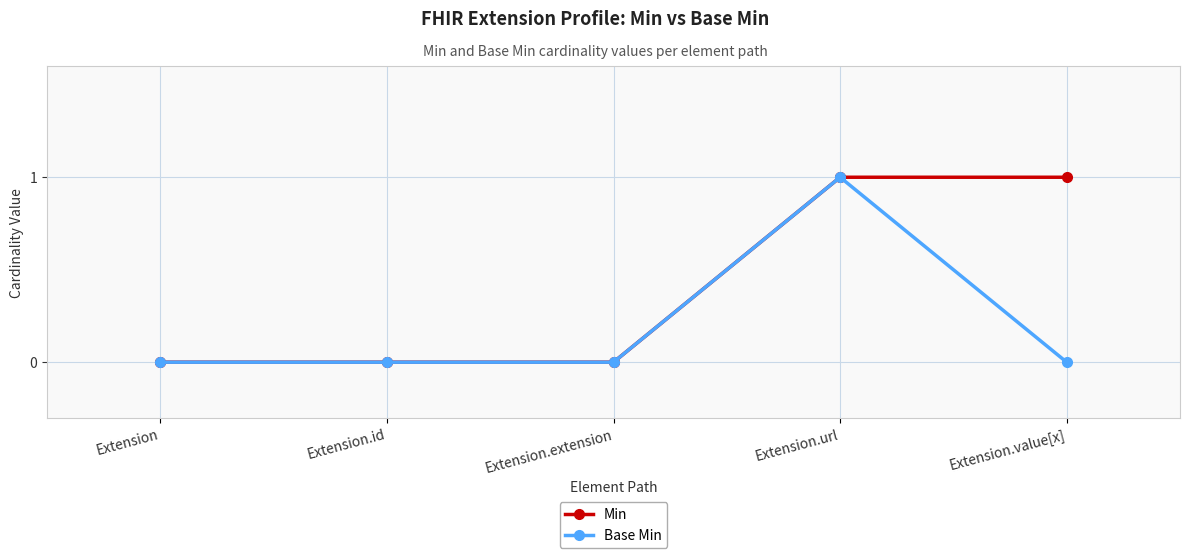

Reading right to left, list all the values displayed in this chart.

Min: 1	1	0	0	0
Base Min: 0	1	0	0	0